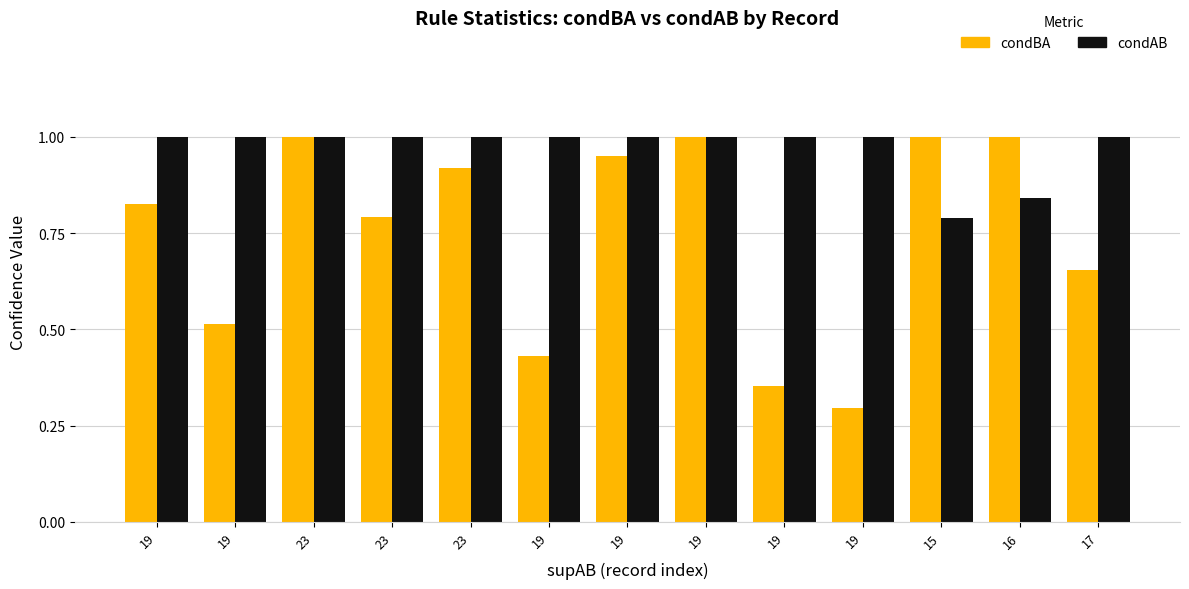

Which series changed the most between 19 and 17?

condBA